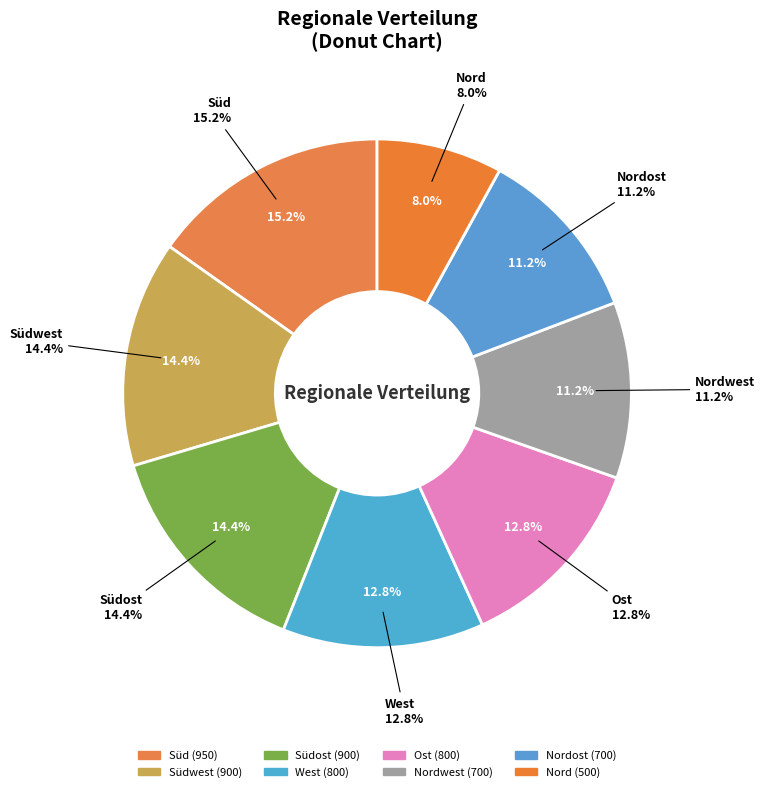

Does any single category account for the majority?

No